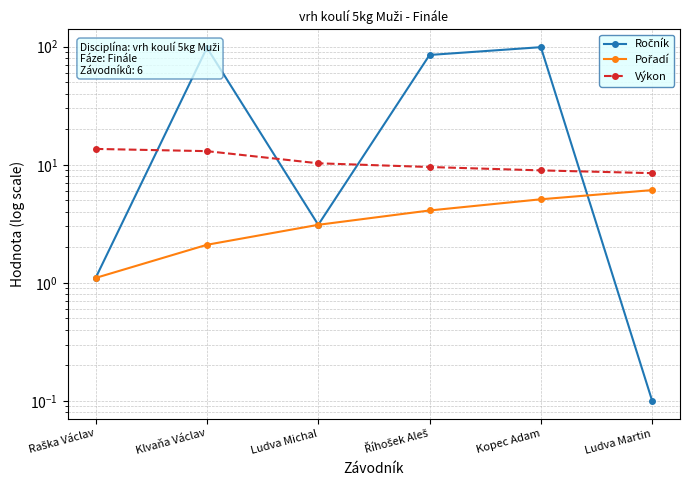

What is the value of the Výkon point at the 2nd from the left?

13.0